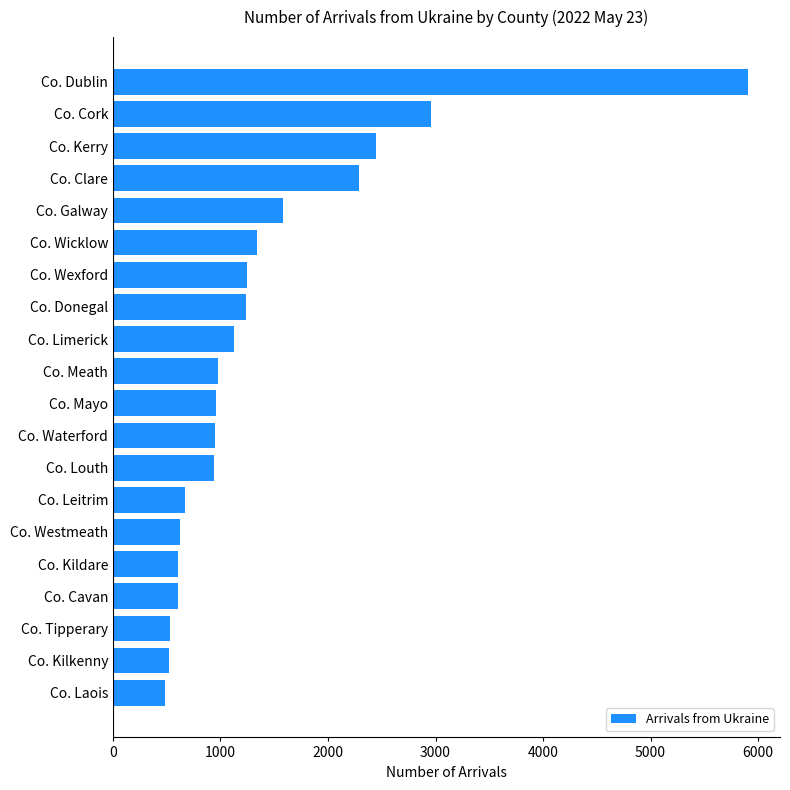

What is the difference between the maximum and minimum values?

5422